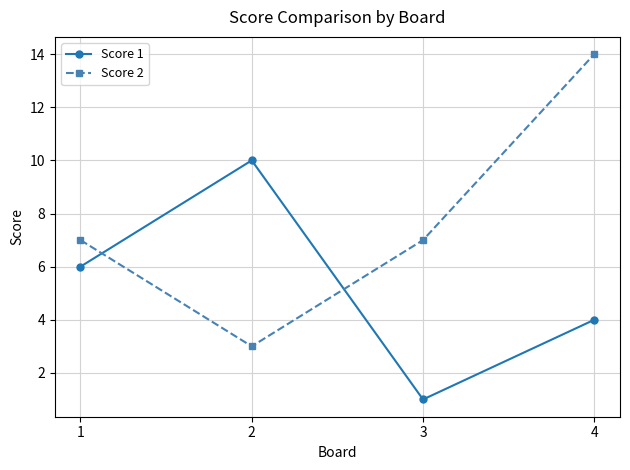

Reading left to right, what are all the values shown in this chart?

Score 1: 6	10	1	4
Score 2: 7	3	7	14